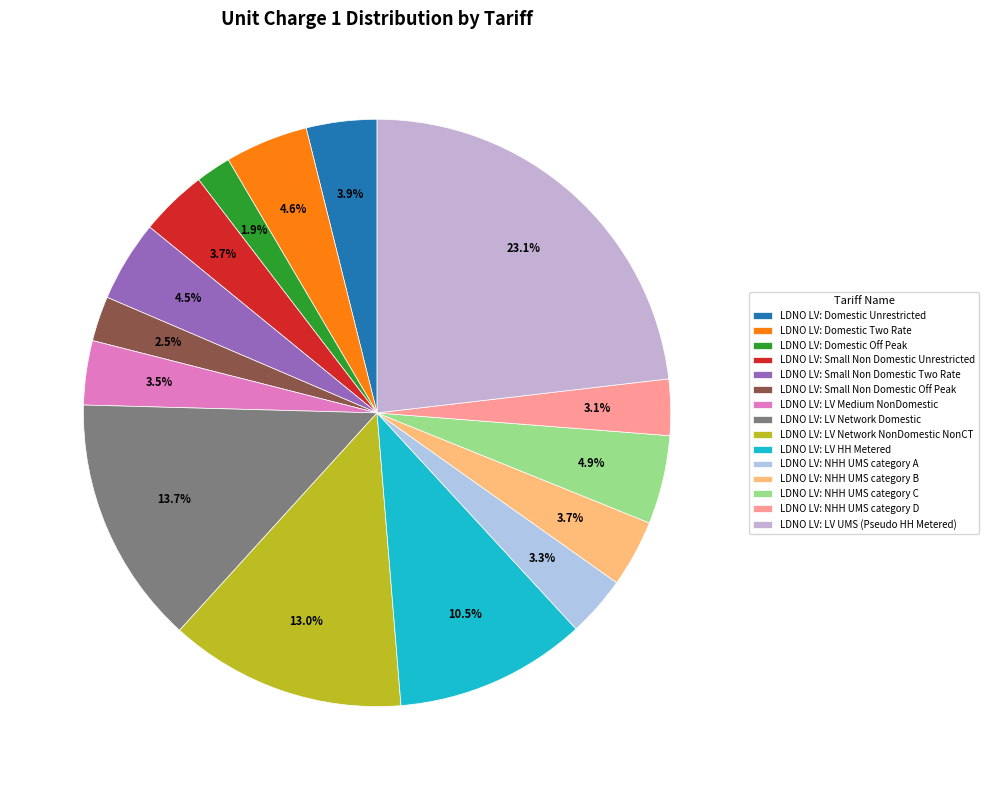

Is LDNO LV: LV Network NonDomestic NonCT the majority of the pie?

No